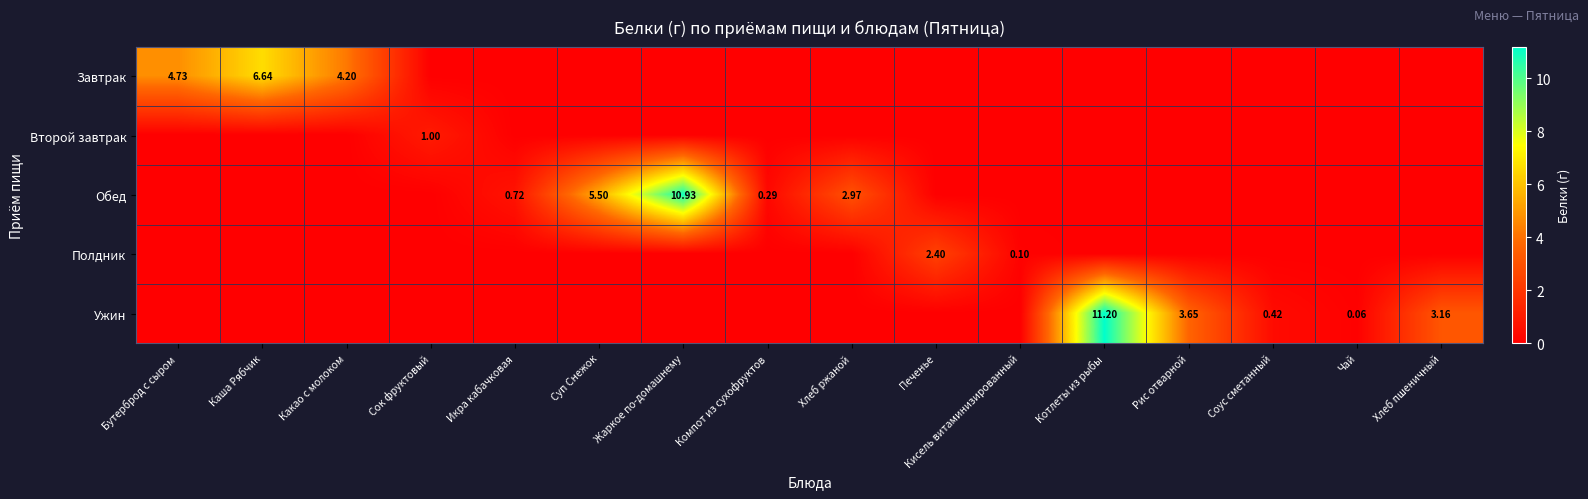

True or false: Полдник has a value of -1.0 at Суп Снежок.

False